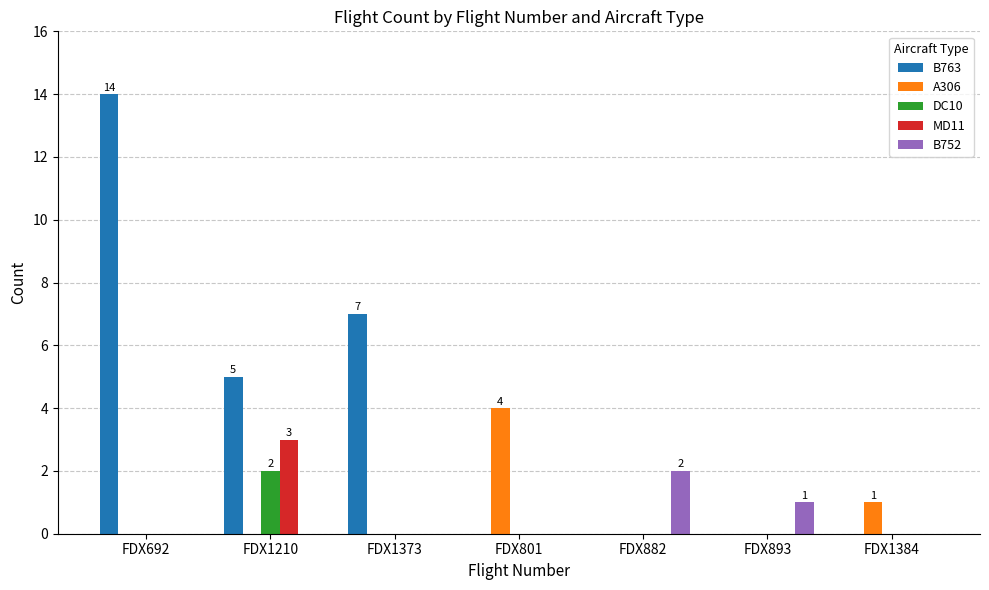

Reading right to left, extract all data points from this chart.

B763: 0	0	0	0	7	5	14
A306: 1	0	0	4	0	0	0
DC10: 0	0	0	0	0	2	0
MD11: 0	0	0	0	0	3	0
B752: 0	1	2	0	0	0	0